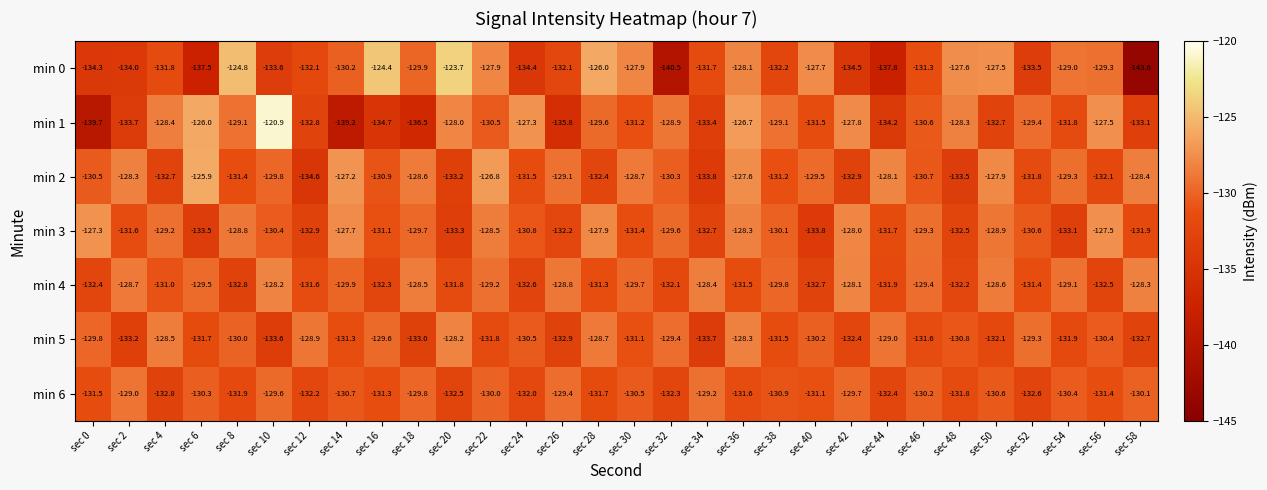

How many distinct data groups are displayed?

7